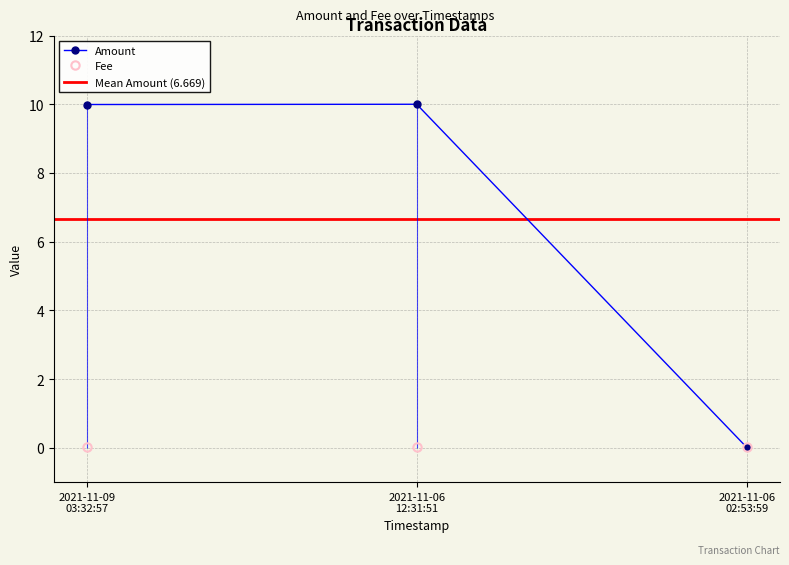

Reading left to right, what are all the values shown in this chart?

Amount: 10.0	10.0	0.0
Fee: 0.0	0.0	0.0